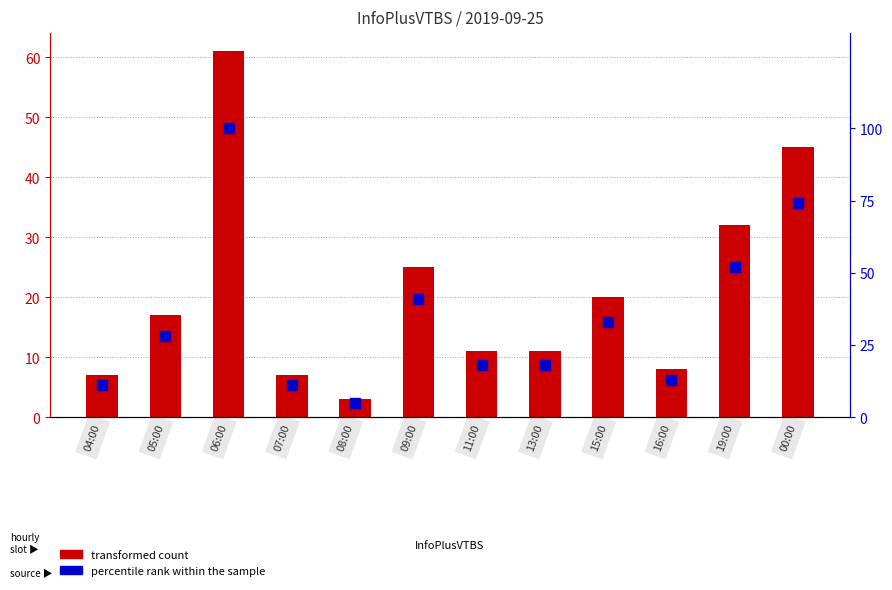

Rank the series by their average value, from lowest to highest.

transformed count, percentile rank within the sample